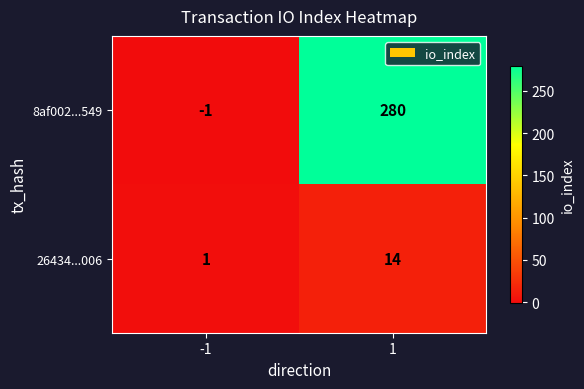

Between -1 and 1, which series saw the biggest shift?

8af002...549